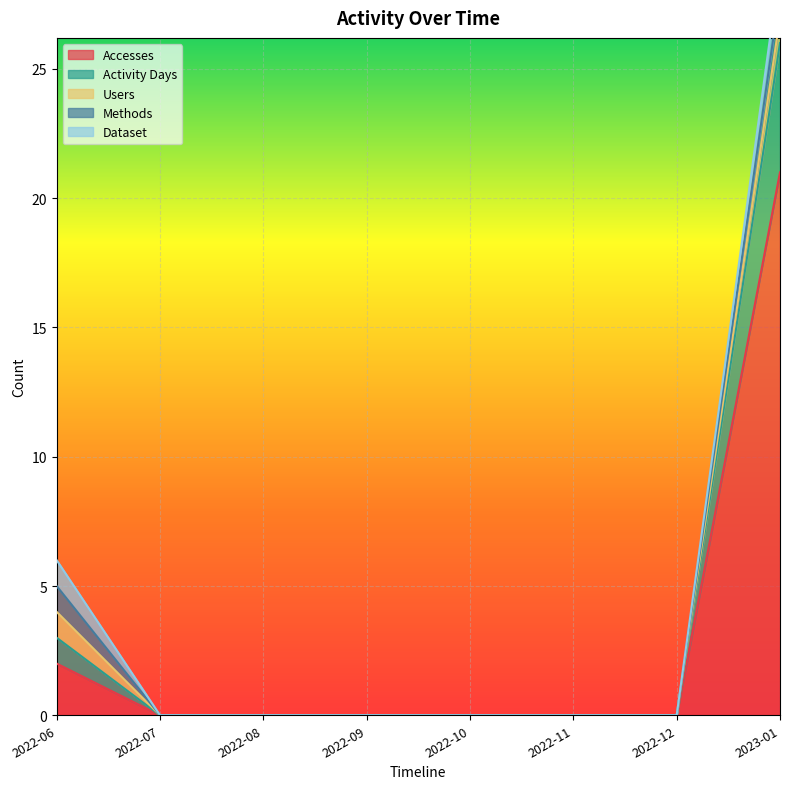

Rank the series by their maximum value, from highest to lowest.

Accesses, Activity Days, Users, Methods, Dataset